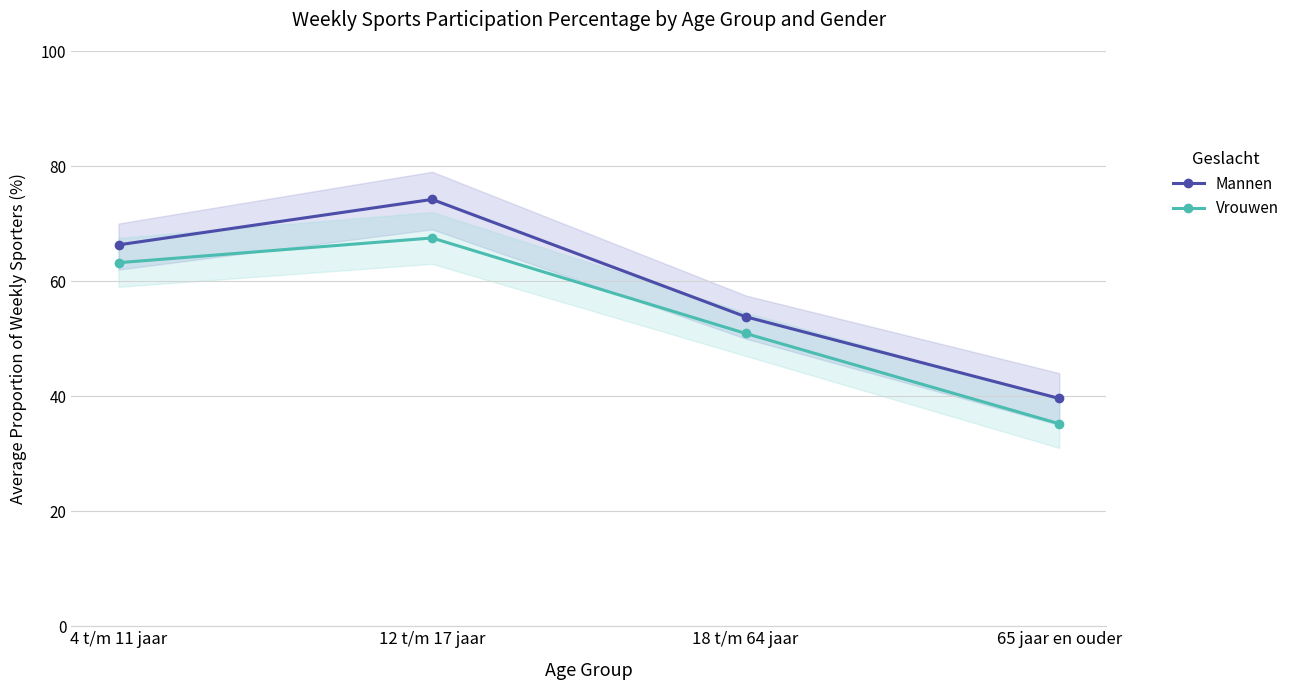

True or false: Mannen and Vrouwen cross at least once.

False